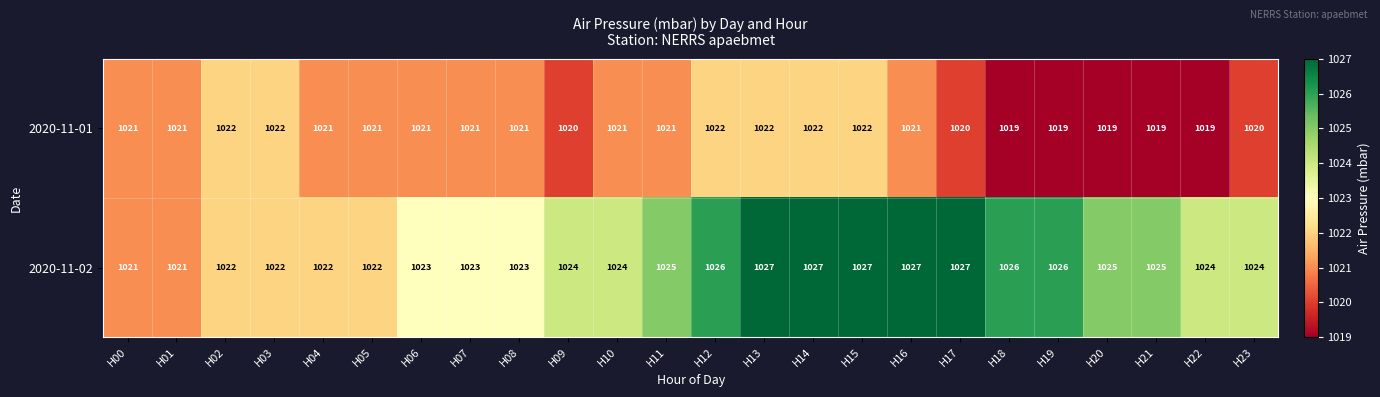

What is the minimum value shown in the chart?

1019